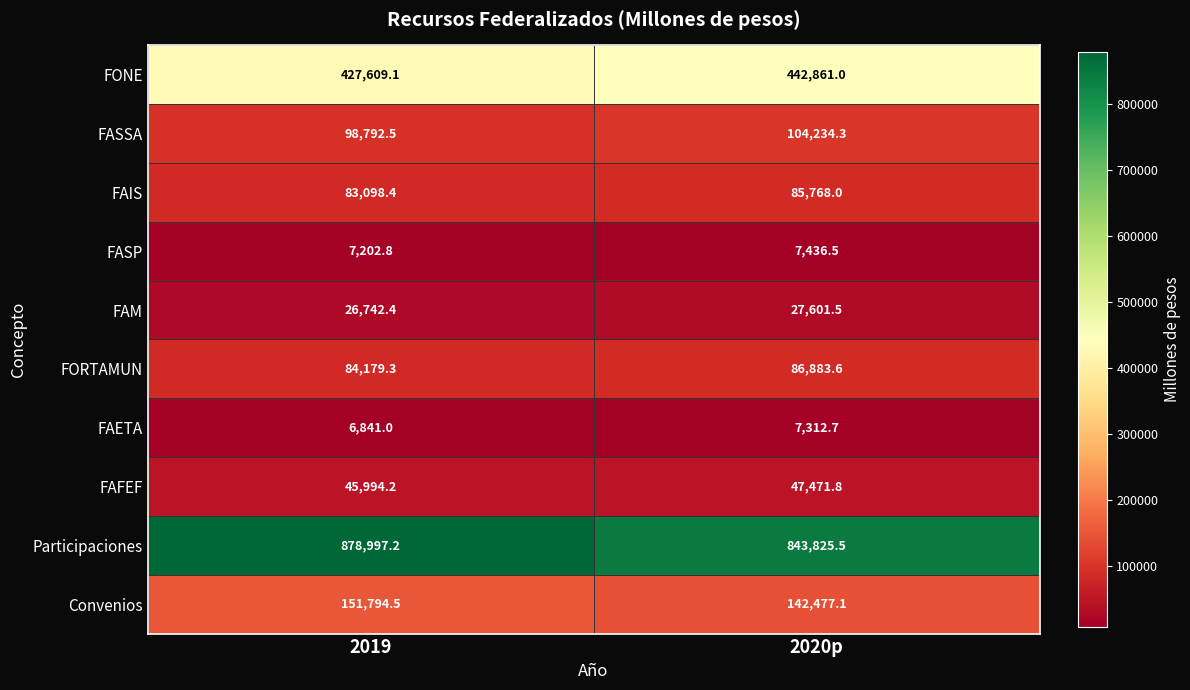

Reading left to right, extract all data points from this chart.

FONE: 2019=427609.1	2020p=442861.0
FASSA: 2019=98792.5	2020p=104234.3
FAIS: 2019=83098.4	2020p=85768.0
FASP: 2019=7202.8	2020p=7436.5
FAM: 2019=26742.4	2020p=27601.5
FORTAMUN: 2019=84179.3	2020p=86883.6
FAETA: 2019=6841.0	2020p=7312.7
FAFEF: 2019=45994.2	2020p=47471.8
Participaciones: 2019=878997.2	2020p=843825.5
Convenios: 2019=151794.5	2020p=142477.1